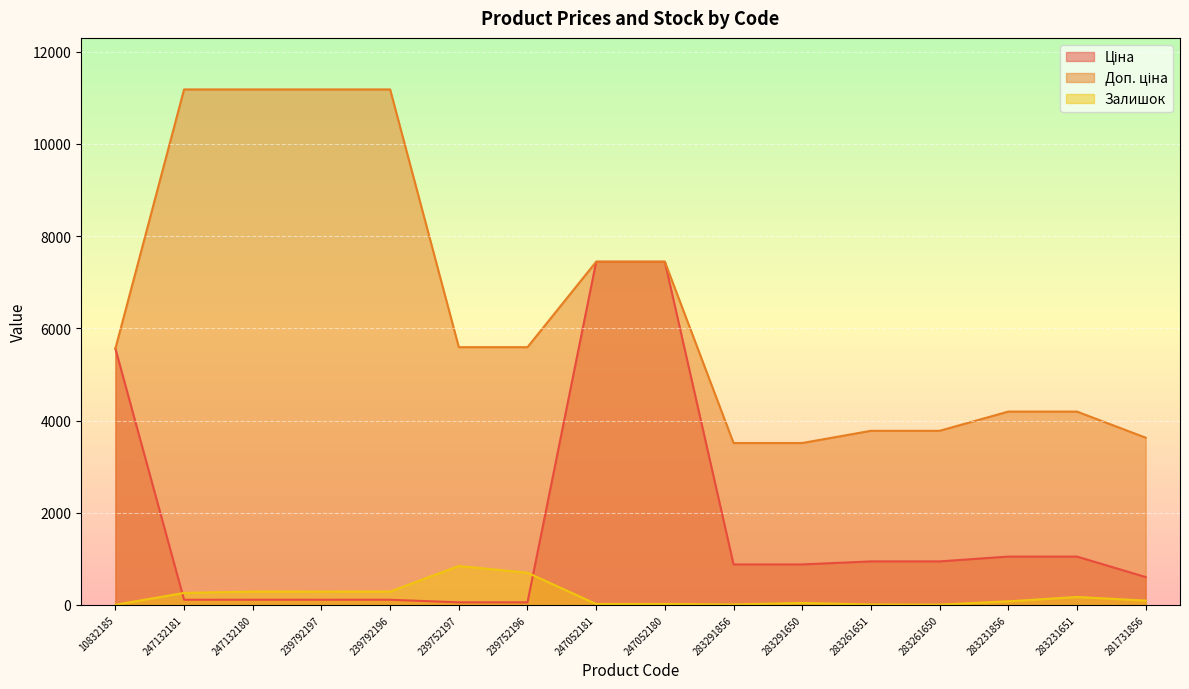

What is the label of the 2nd point from the right?

283231651